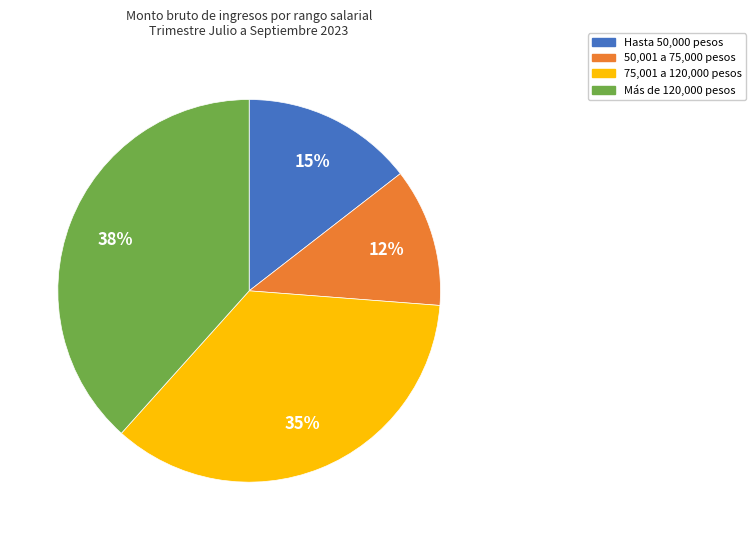

Is there any slice that represents more than half of the pie?

No